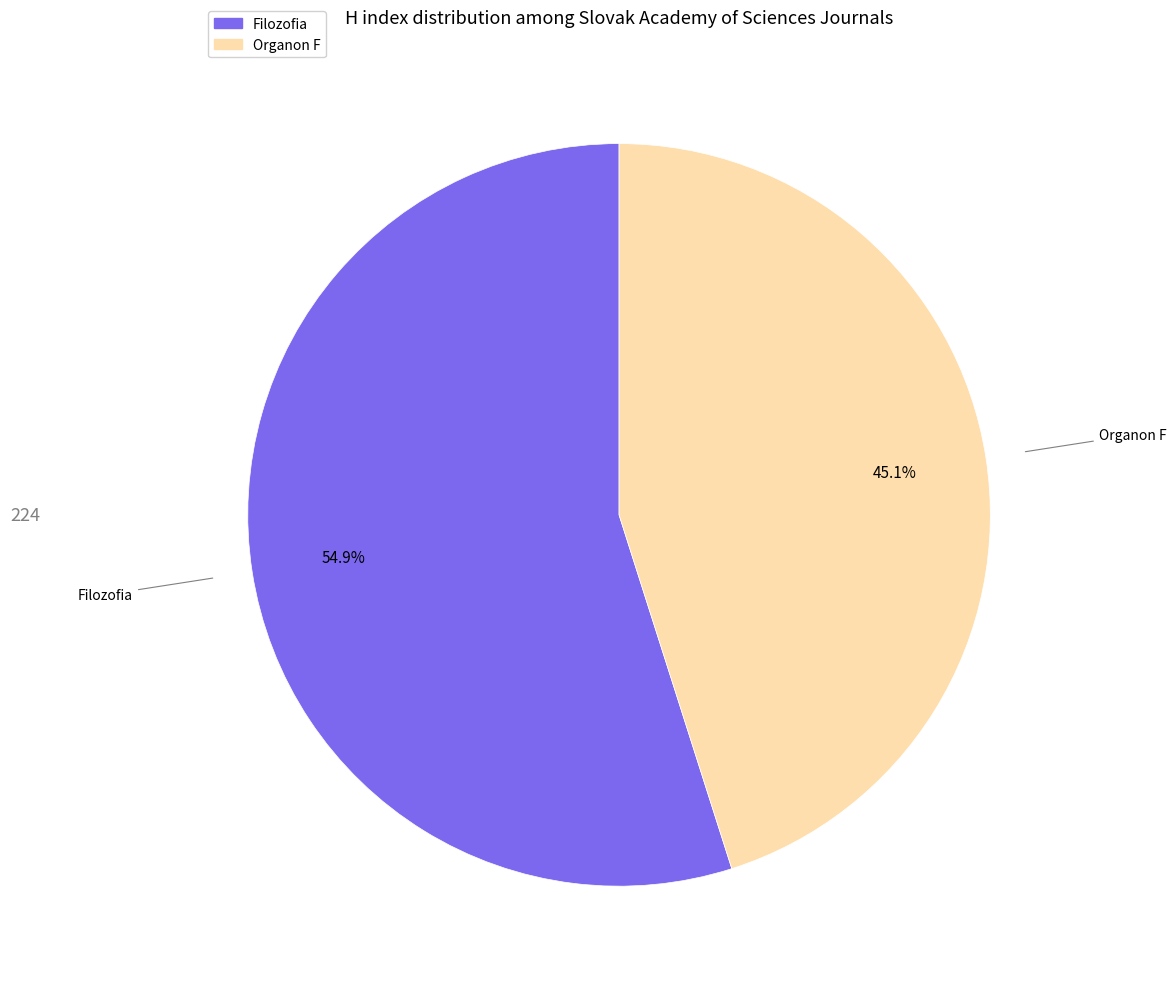

Is it true that Organon F is 38% of the pie?

False